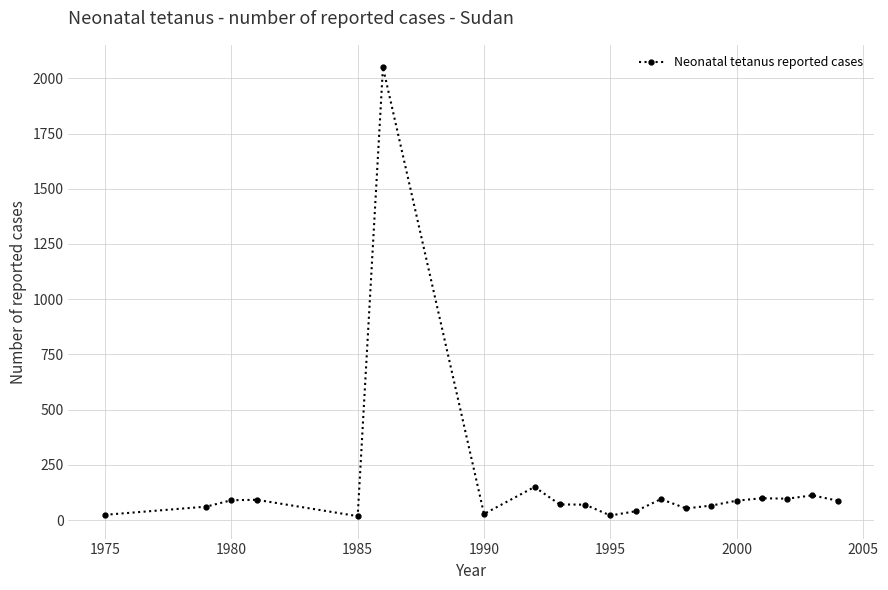

What is the maximum value shown in the chart?

2050